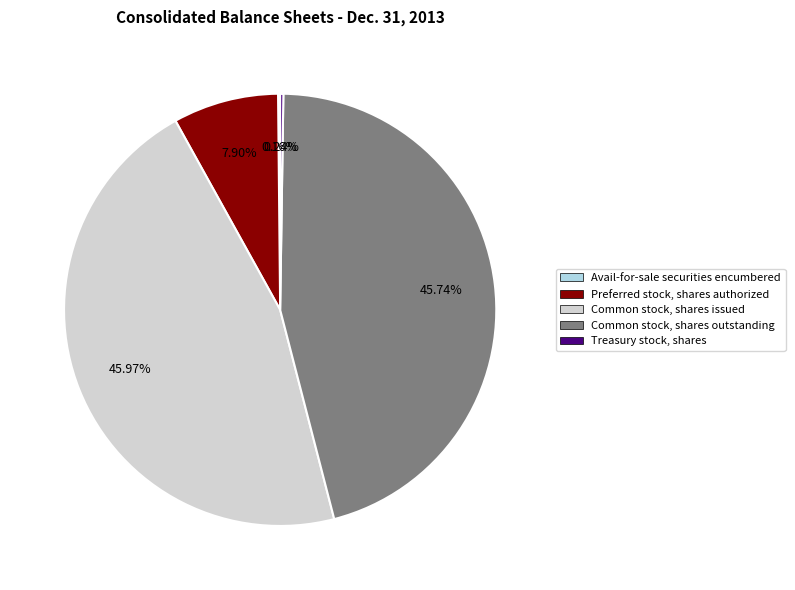

Is there a majority slice in this chart?

No